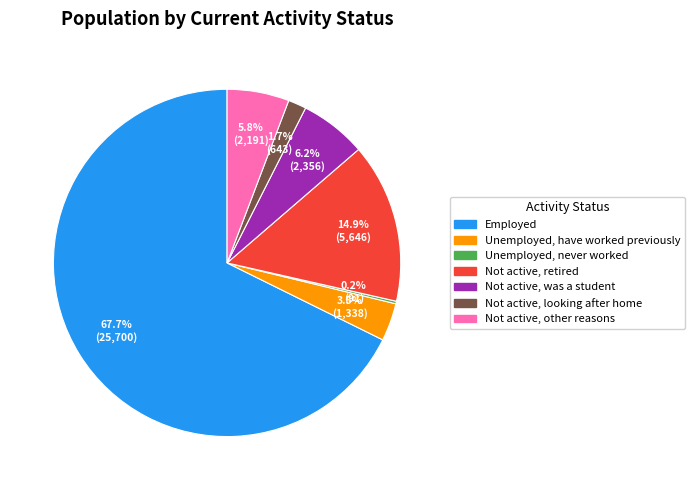

What is the largest slice in the pie chart?

Employed